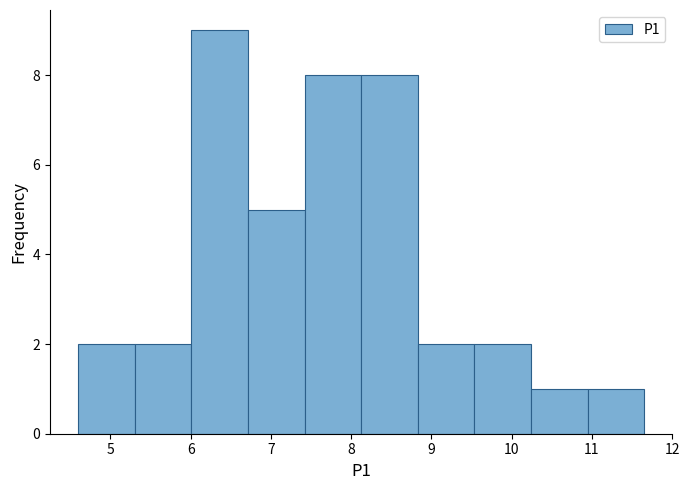

How tall is the bar that spans 5.3 to 6.0 on the x-axis? Neither the bar edges nor the heights are printed on the chart, so give them approximately, as read against the axes.

2